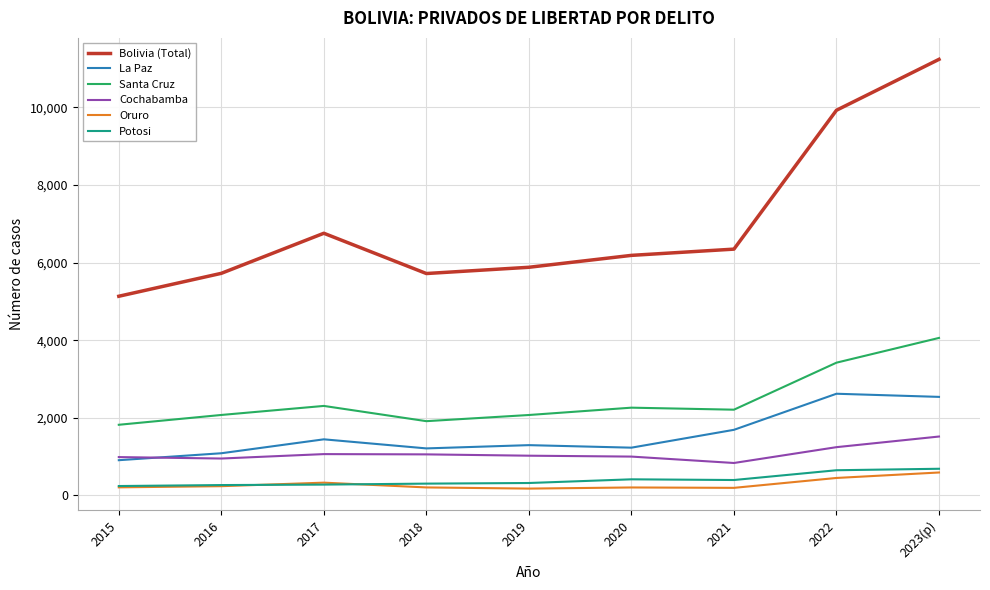

At which category does La Paz reach its first local peak?

2017